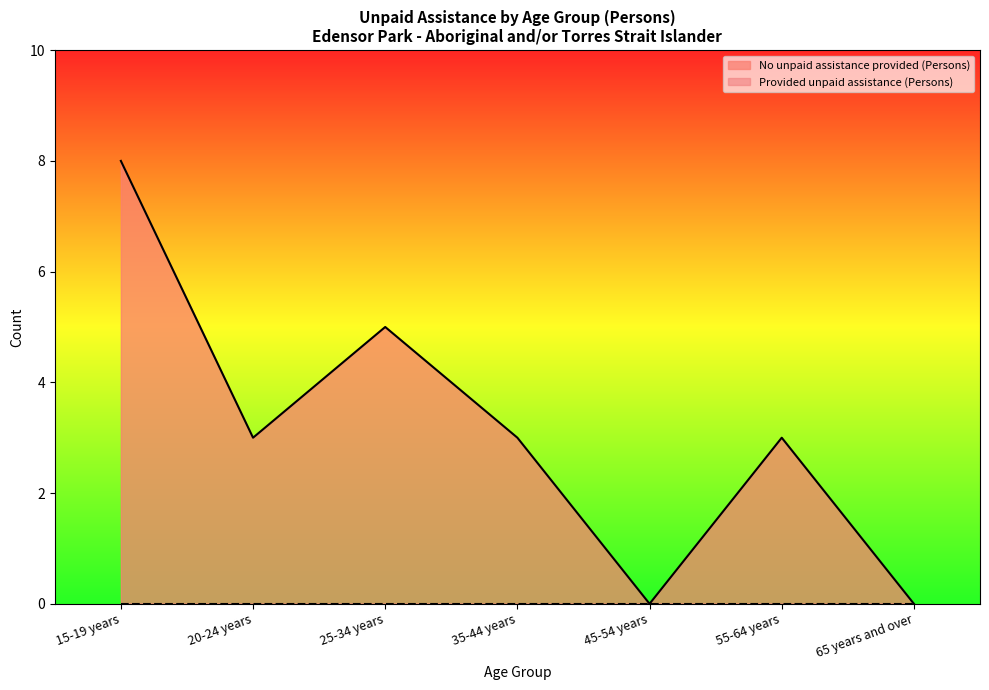

Which label corresponds to the smallest value in the chart?

45-54 years